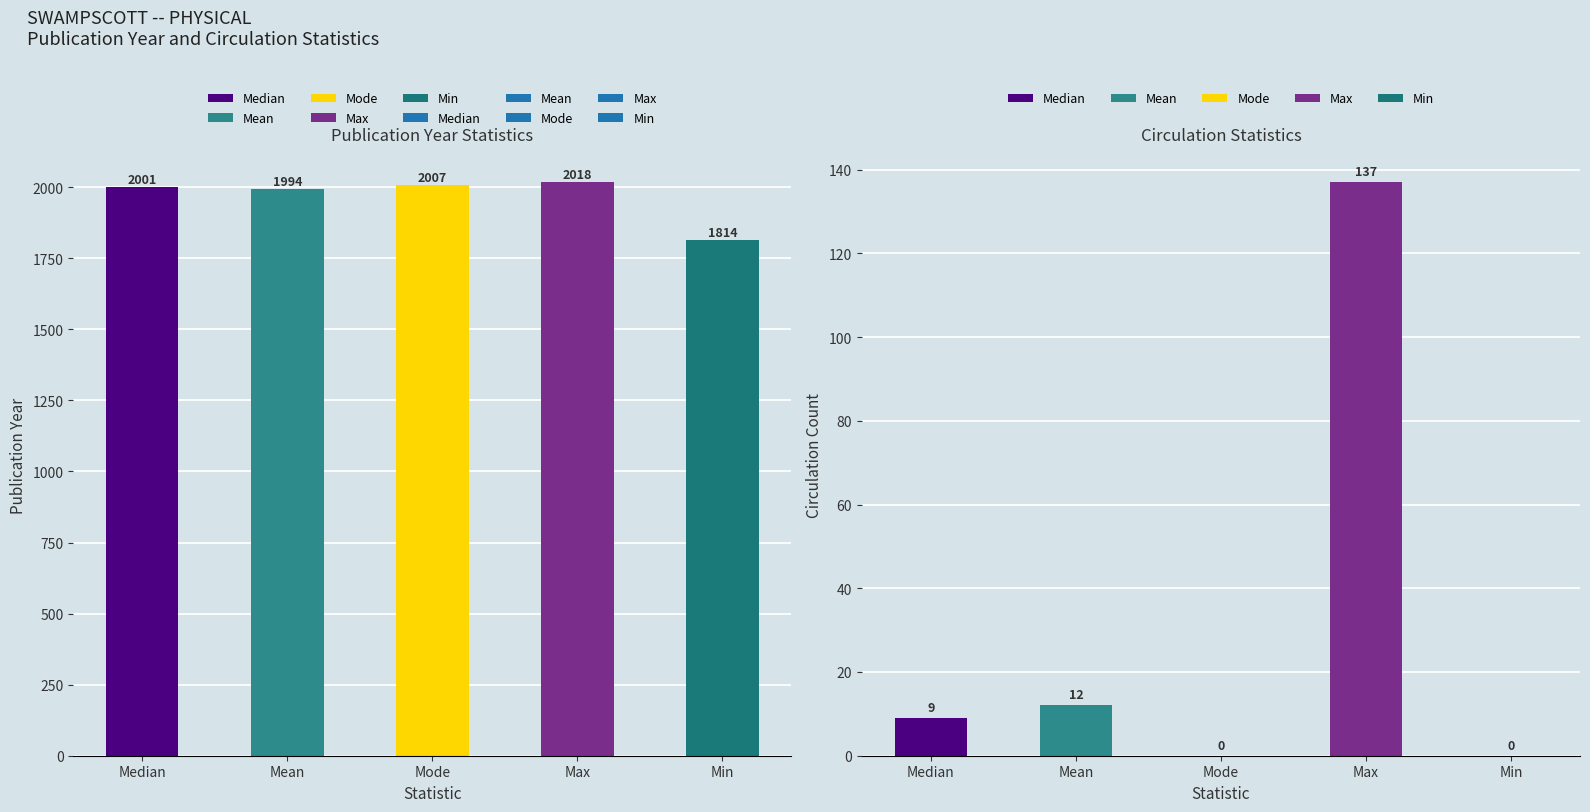

Which series changed the most between Pub Year and Circs?

Mode